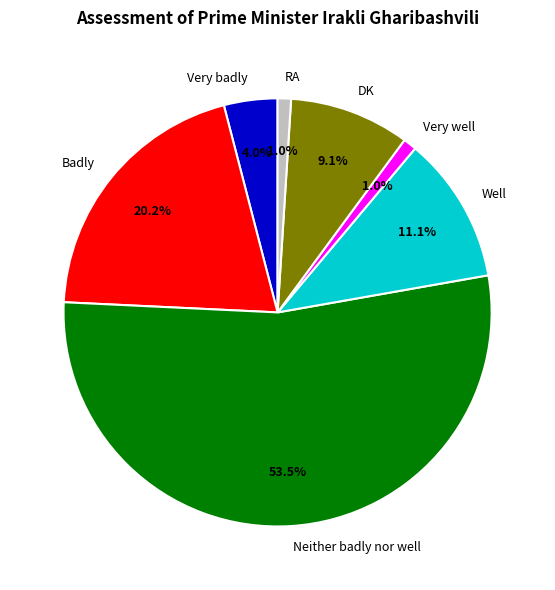

What percentage is NOT represented by Well?

88.9%